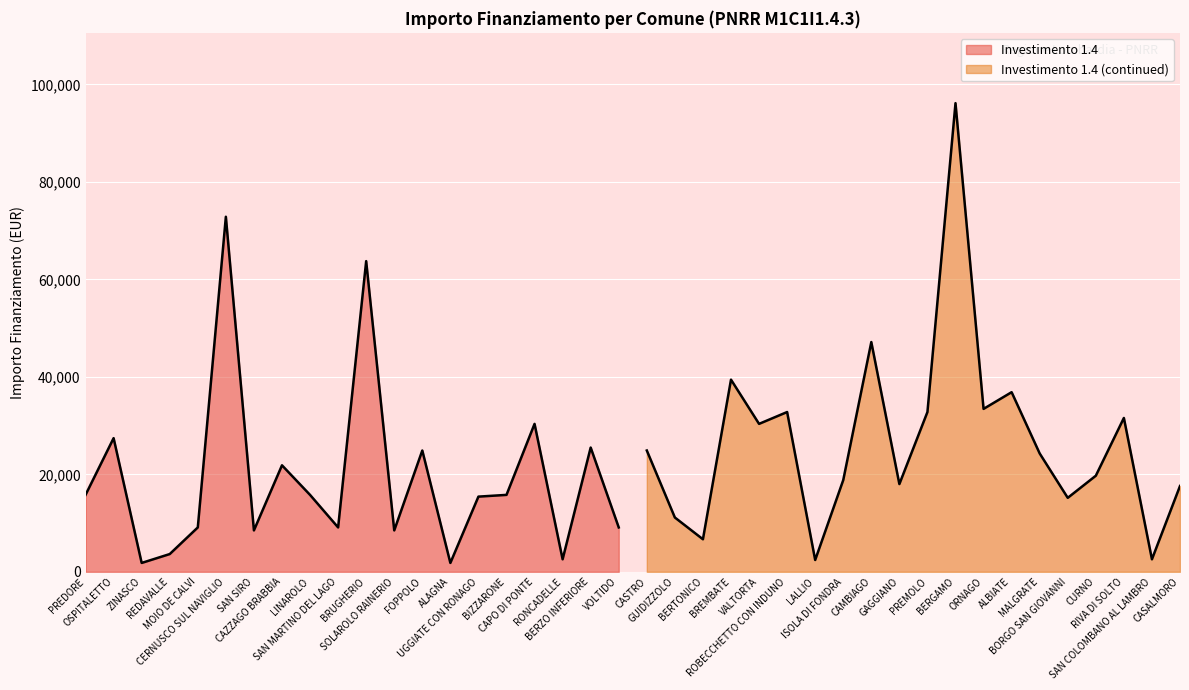

Between LINAROLO and SAN SIRO, which is larger?

LINAROLO